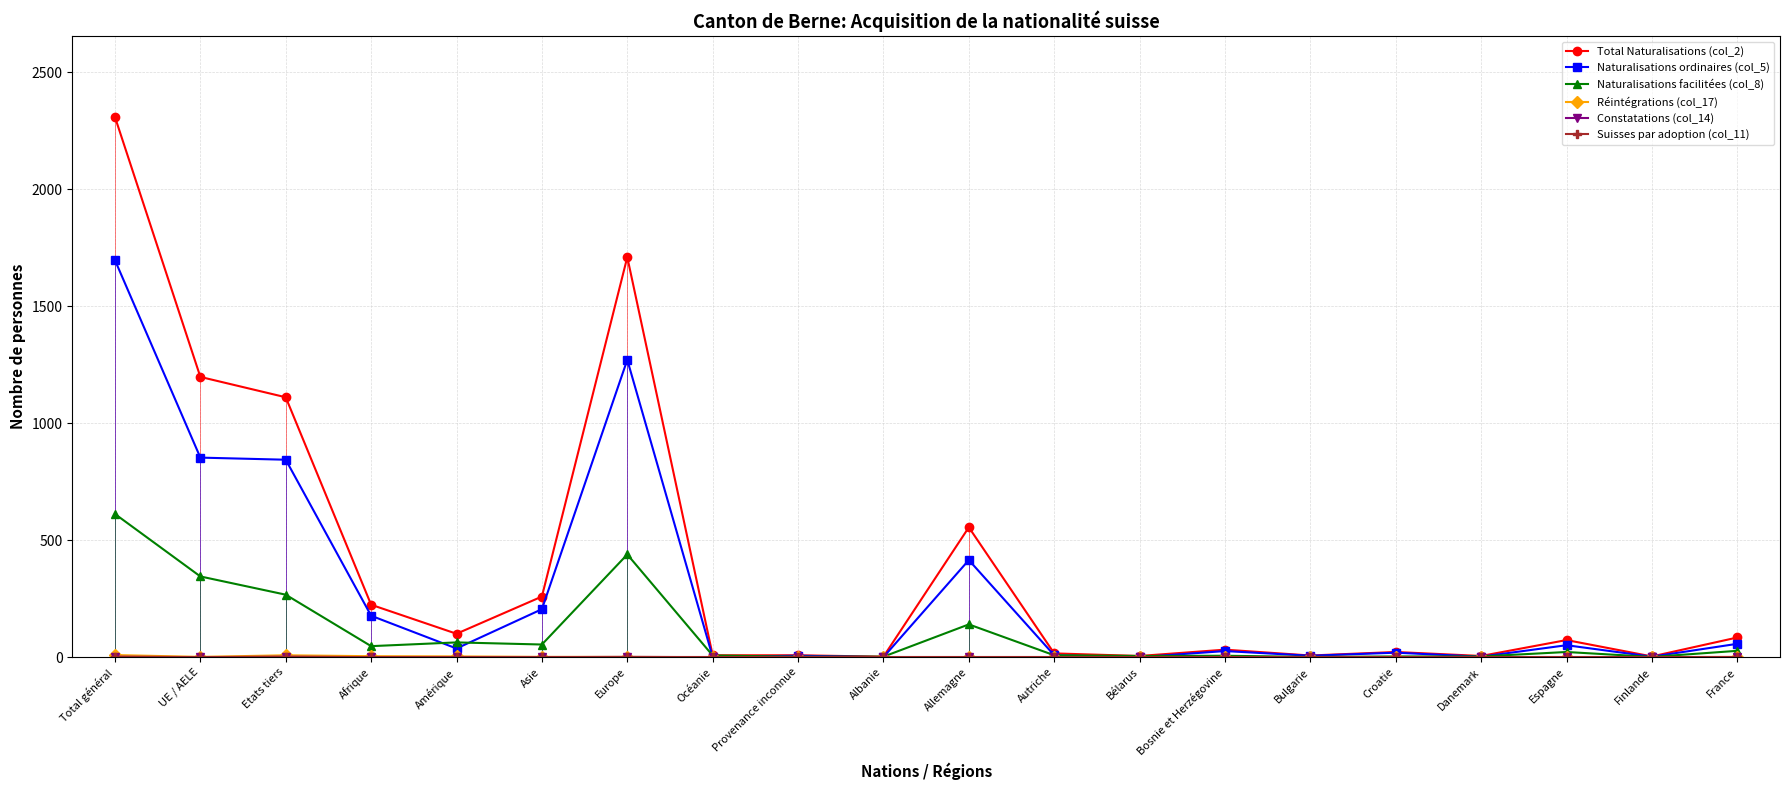

What is the value of the Naturalisations ordinaires (col_5) point at the 15th from the left?

6